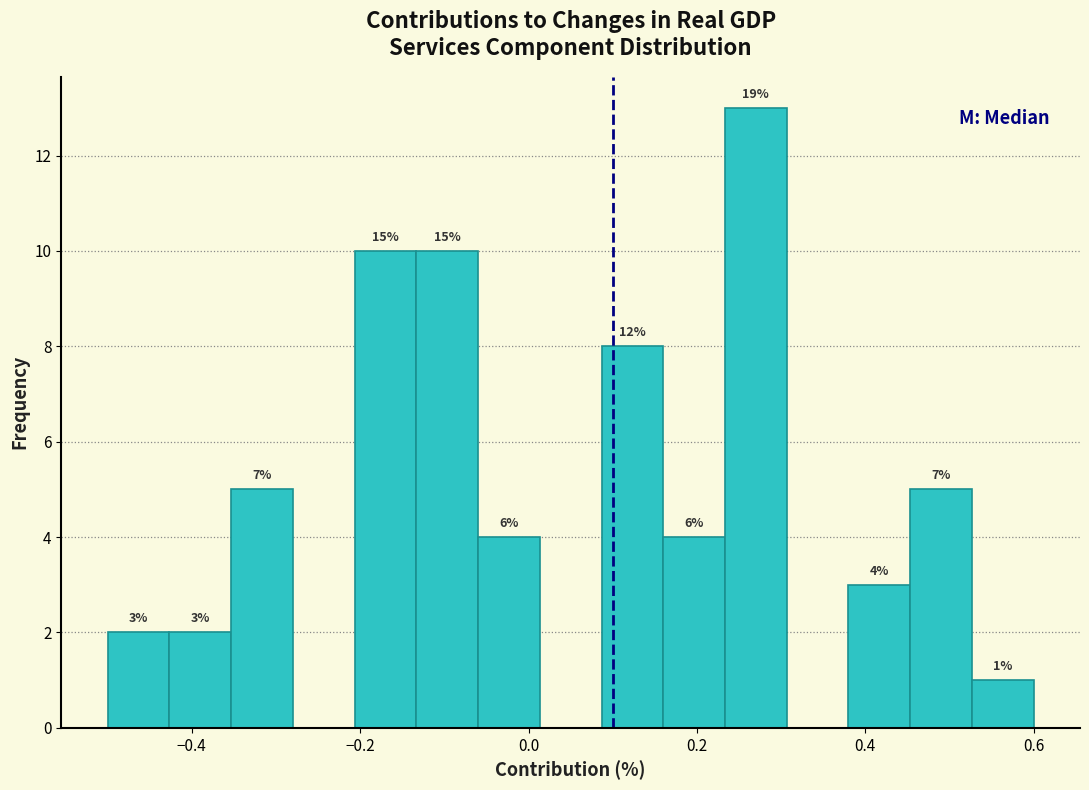

Read against the x-axis, roughly where is the centre of the tallest bar?

0.28